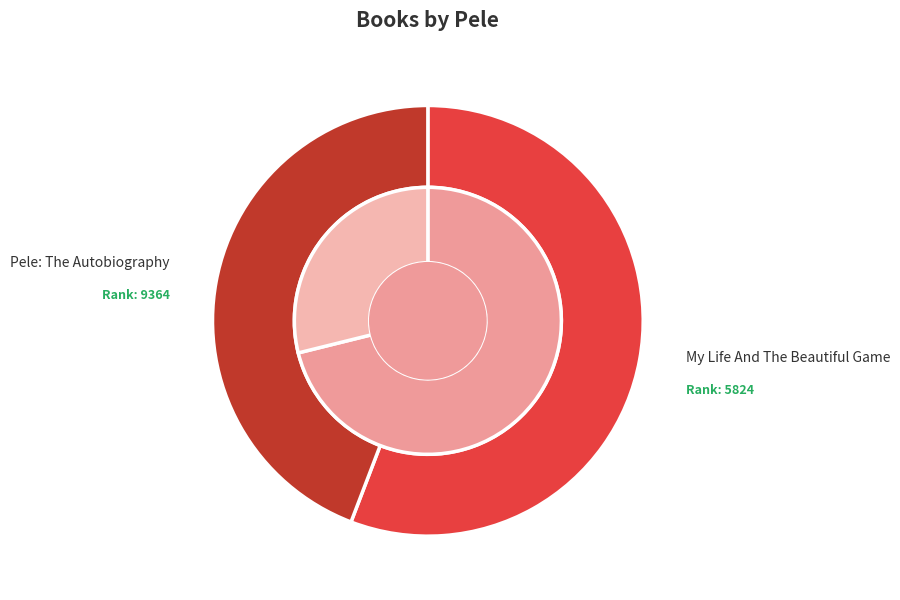

Which category has the biggest portion of the pie?

My Life And The Beautiful Game